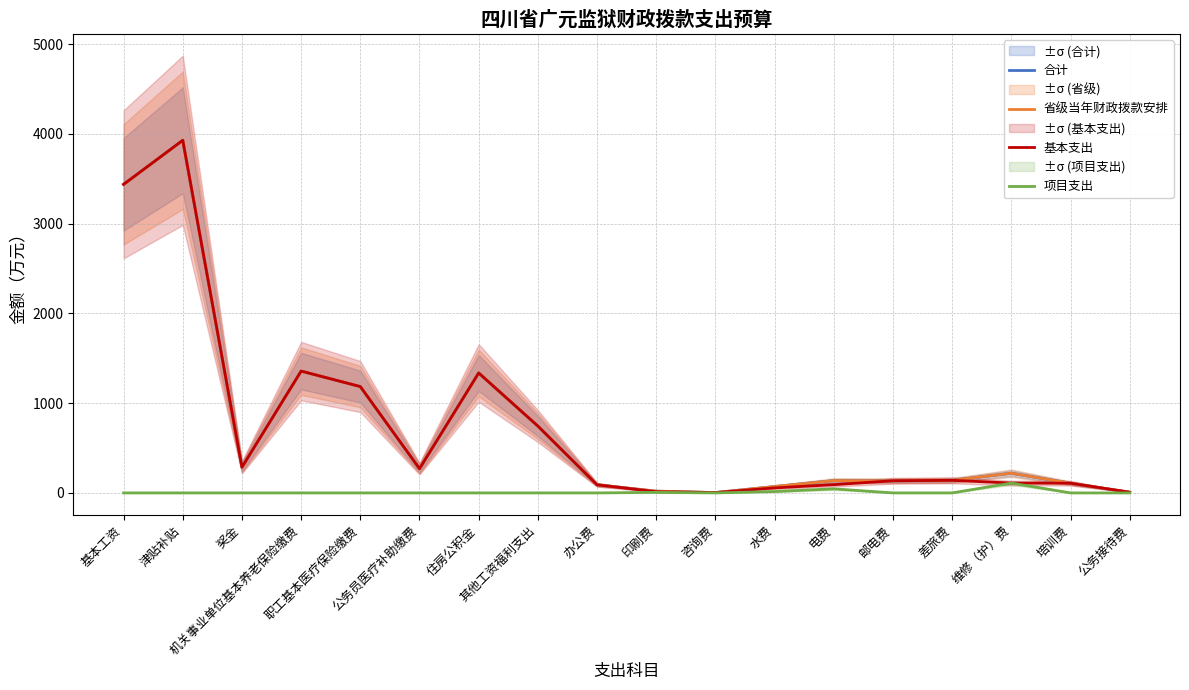

What is the sum of all 合计 values?

13476.7